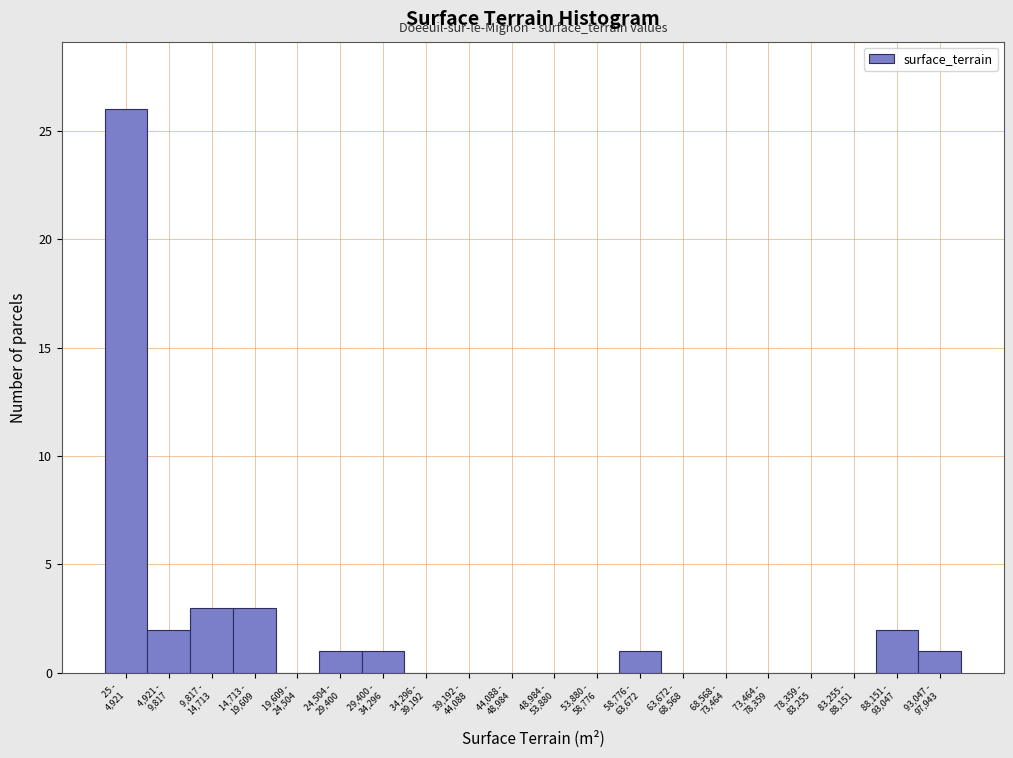

What is the maximum value shown in the chart?

26